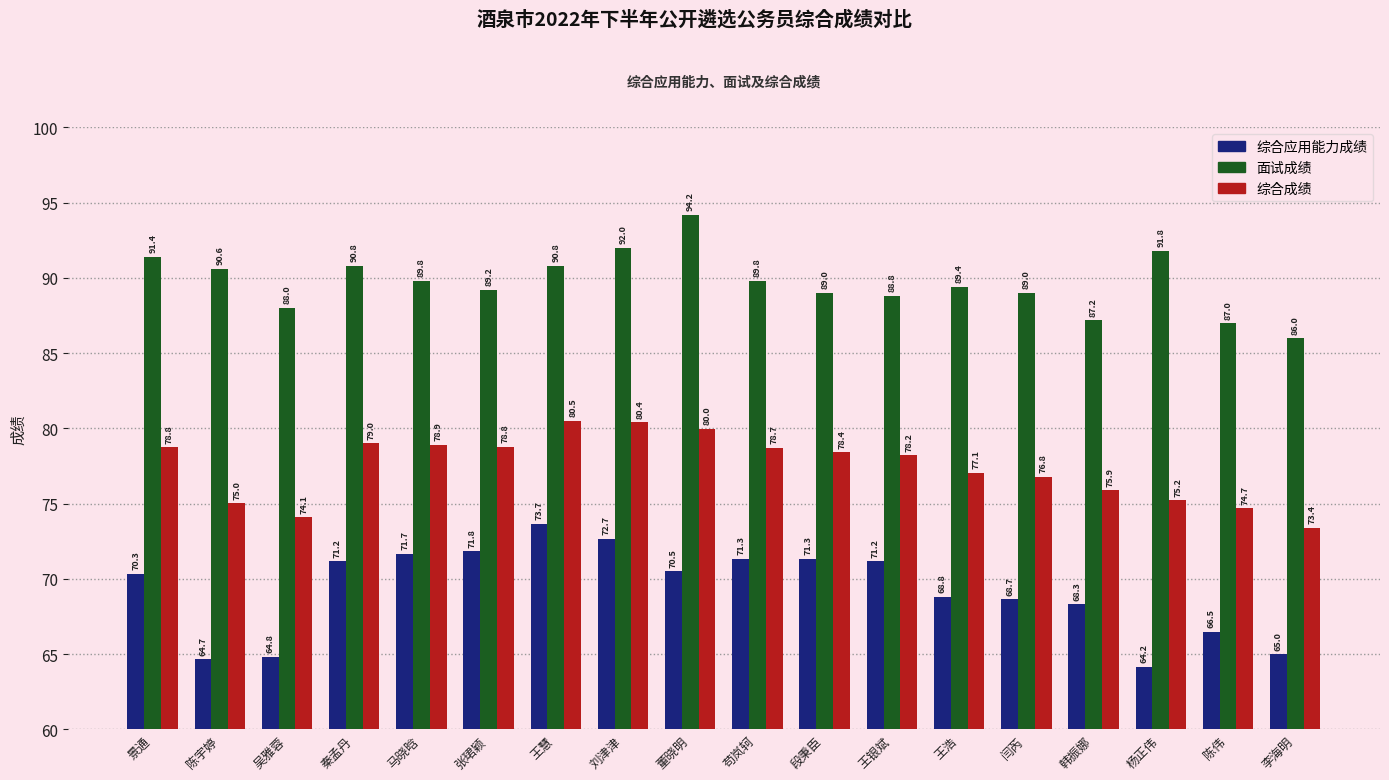

How many bars are there in total?

54